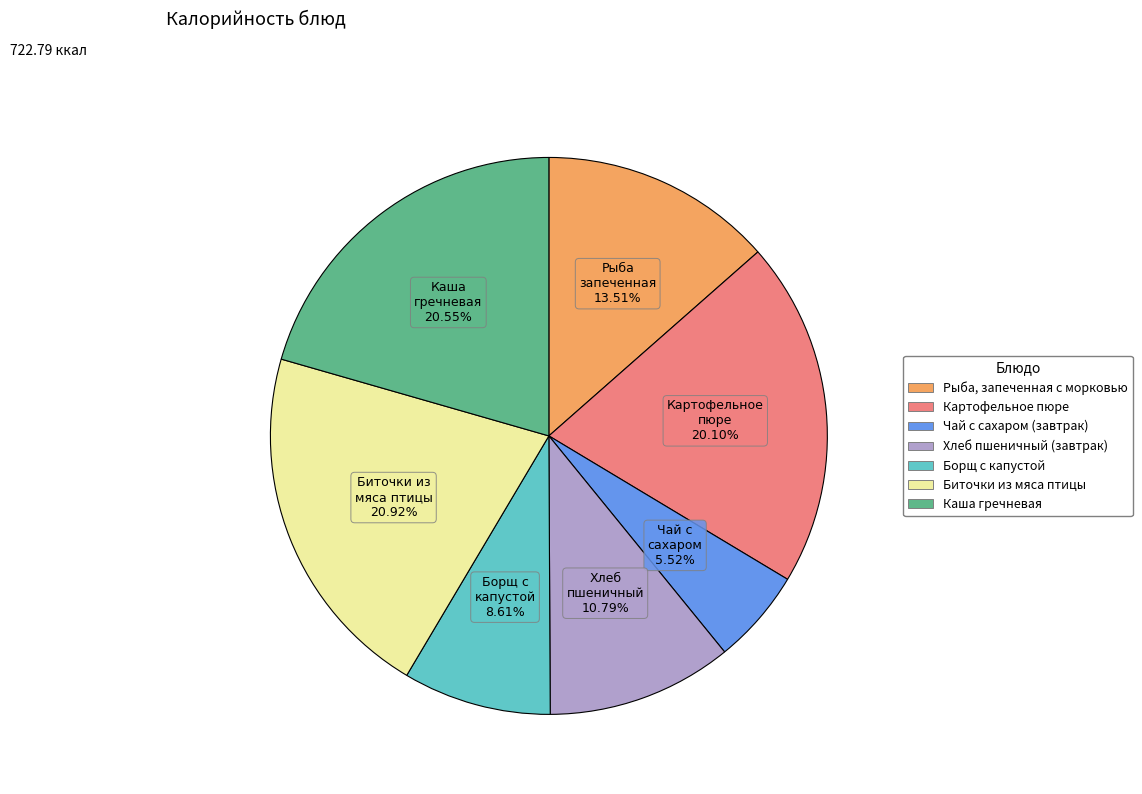

Approximately how many times larger is the value at Чай с сахаром (завтрак) compared to Каша гречневая?

0.3